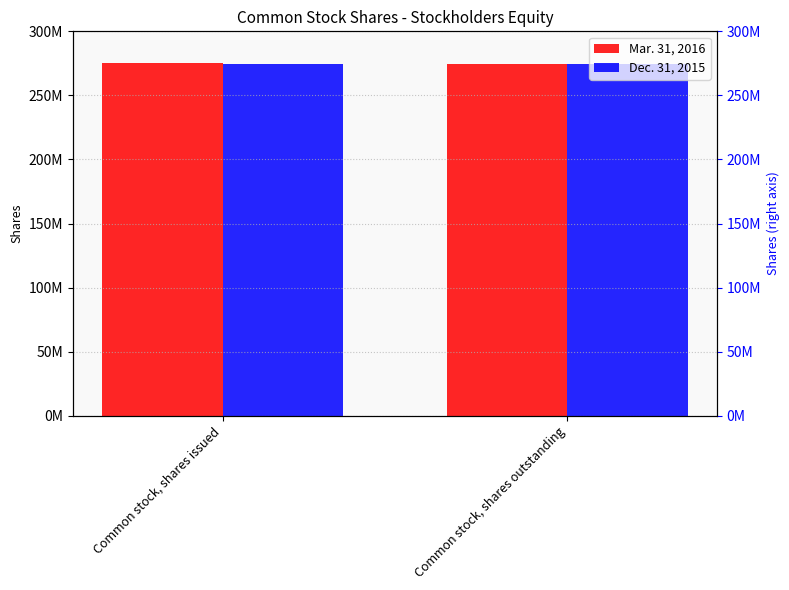

Which category has the lowest value across all series?

Common stock, shares outstanding